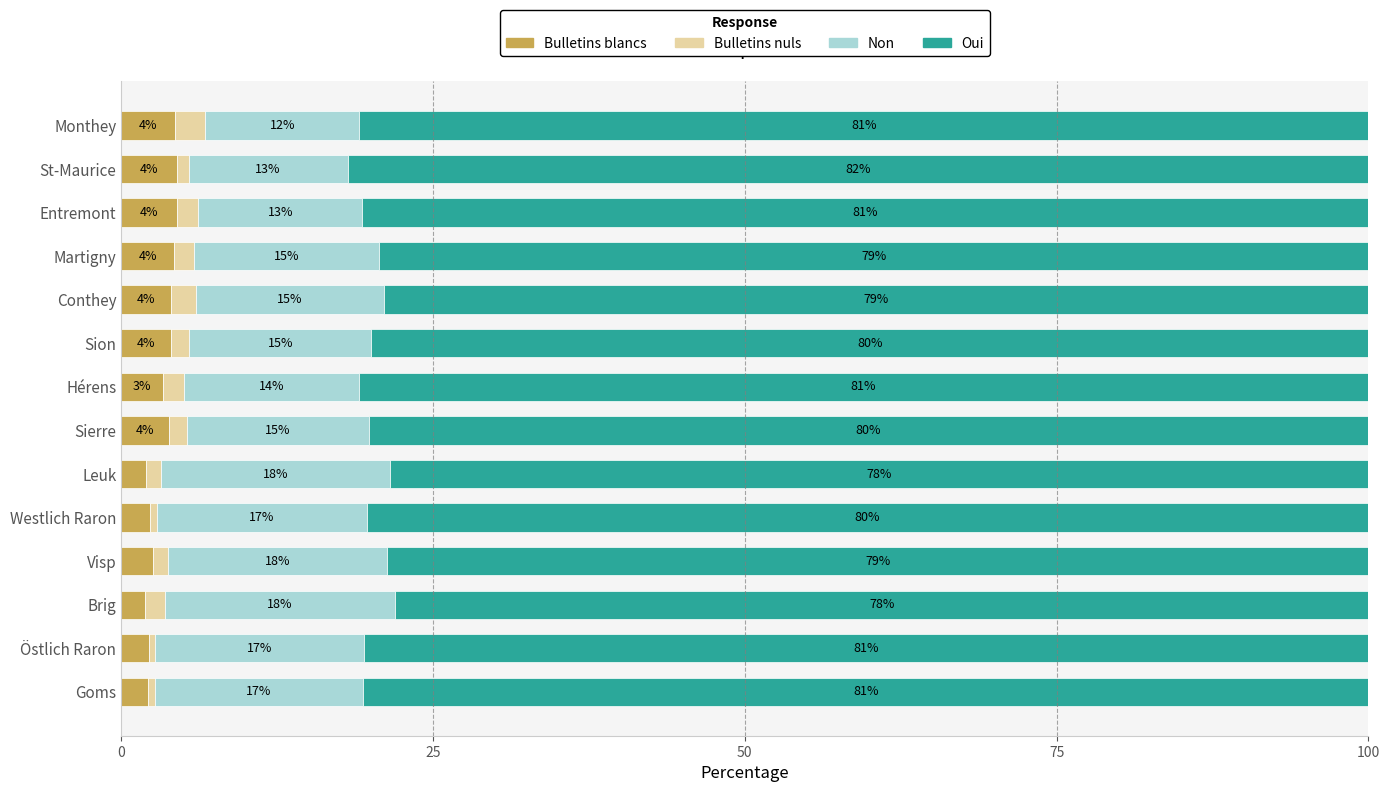

What is the total value across all series at Westlich Raron?

100.0